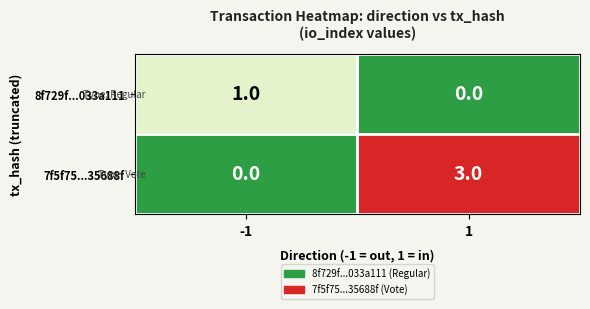

Which series has the widest spread of values?

7f5f75...35688f